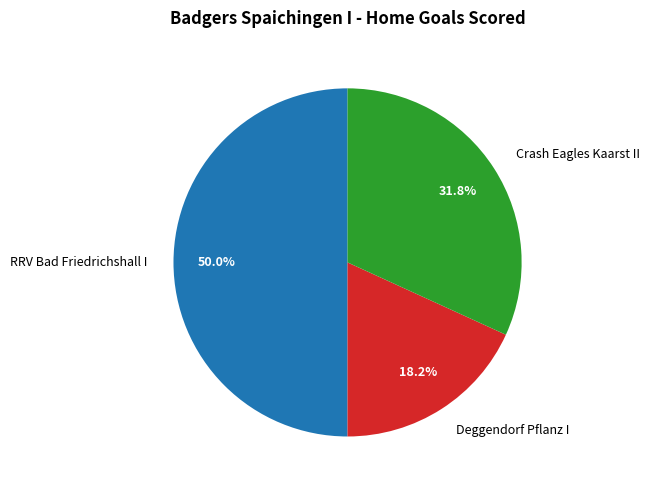

Combined, what portion of the pie is RRV Bad Friedrichshall I and Deggendorf Pflanz I?

68.2%